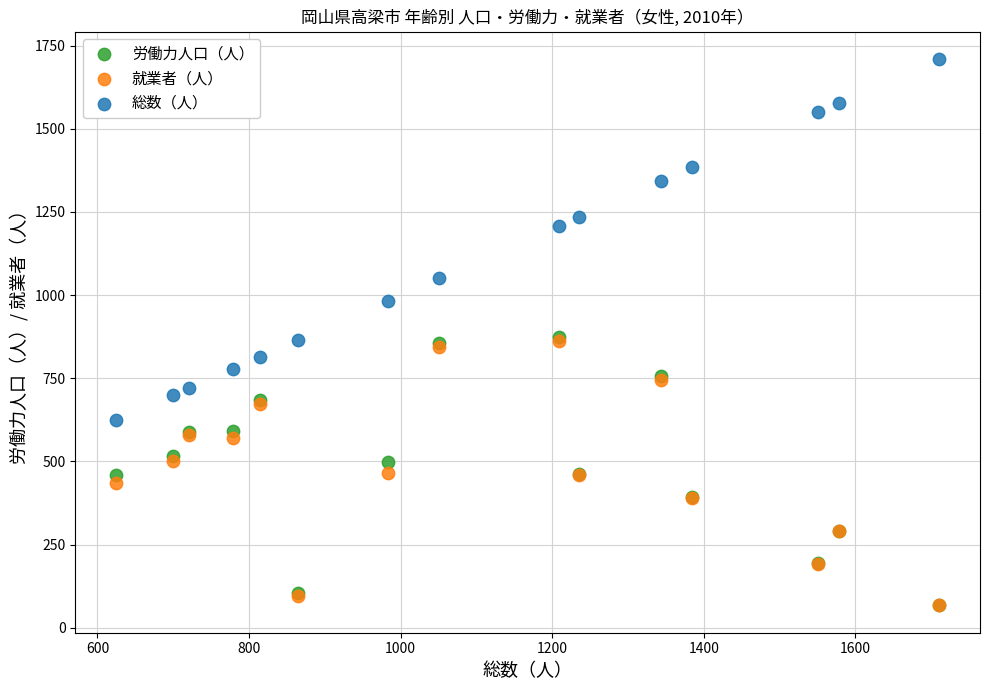

Which series contains the highest Y value?

総数（人）